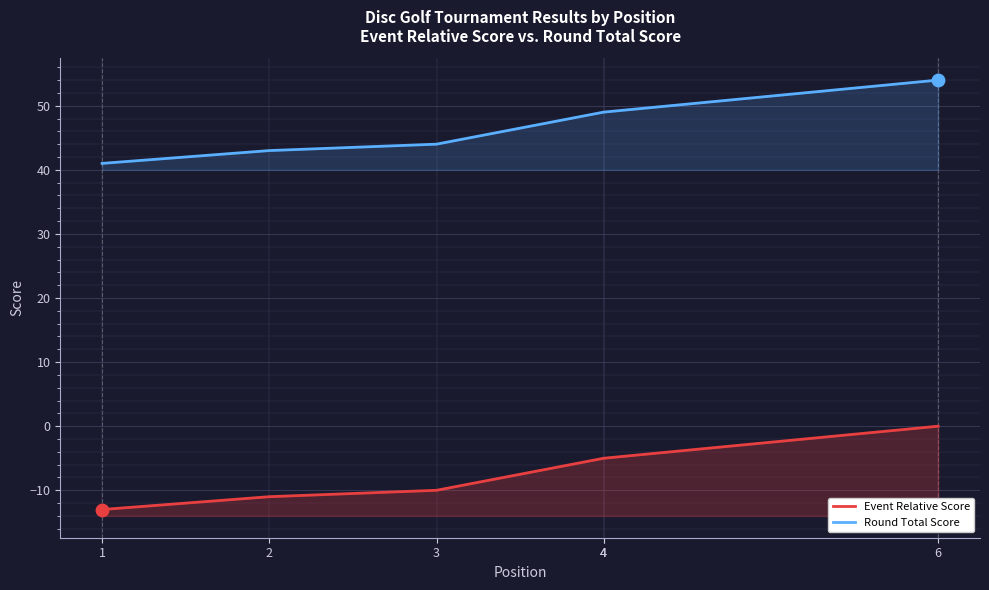

What is the total value across all series at 4?

44